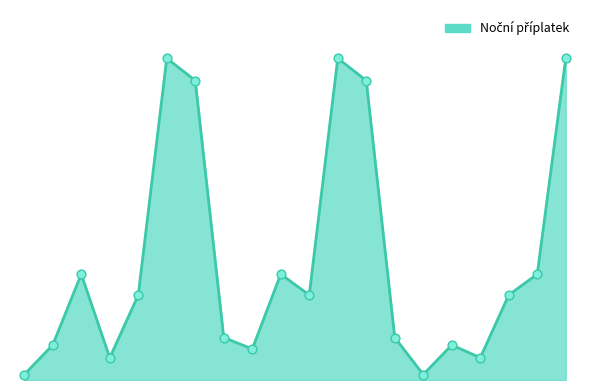

Does the chart have visible grid lines?

No